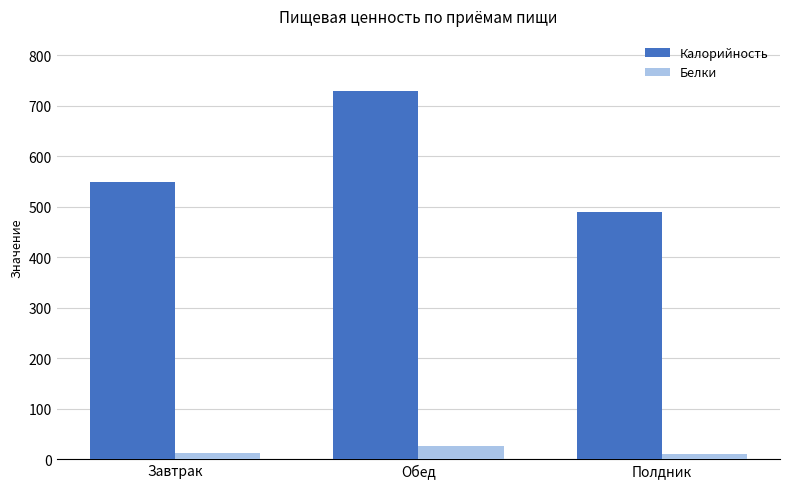

What position from the right is Обед?

2